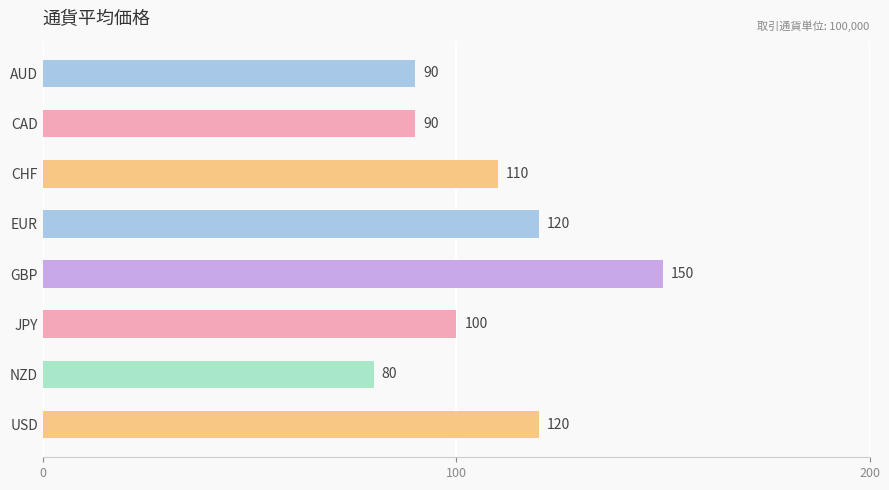

What is the difference between the maximum and second lowest values?

60